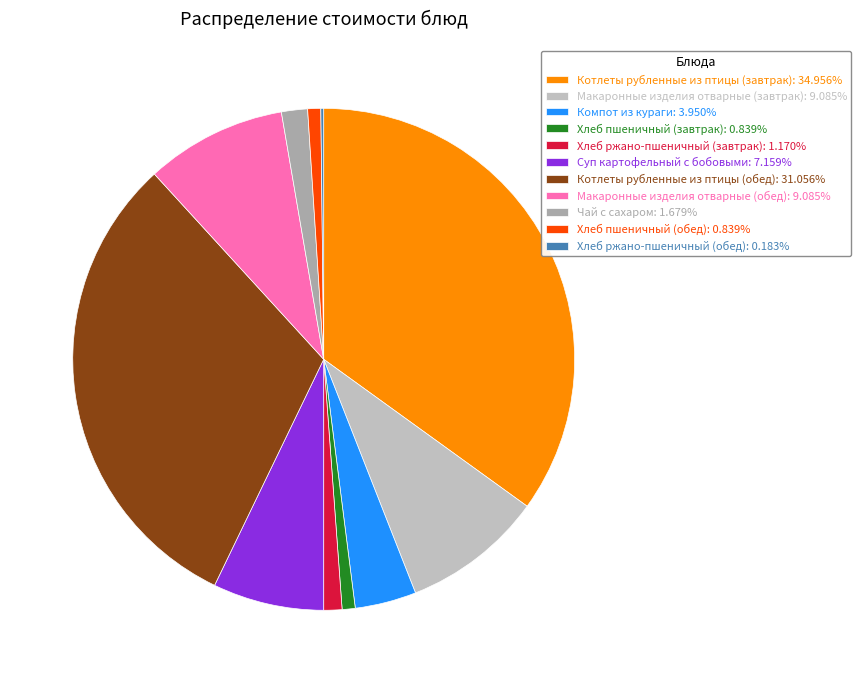

To the nearest percent, what percentage of the pie is Суп картофельный с бобовыми?

7%